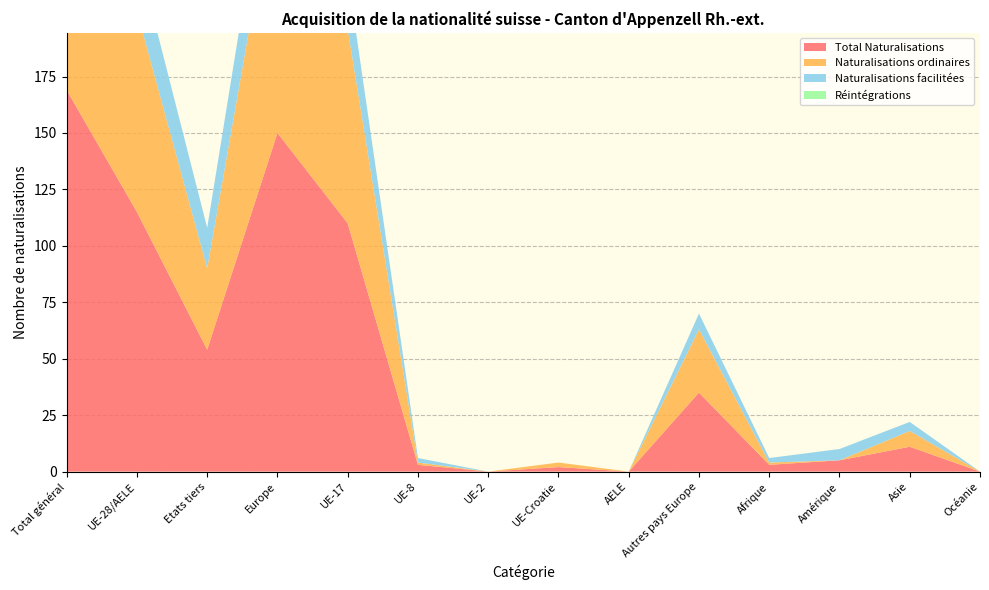

Reading left to right, extract all data points from this chart.

Total Naturalisations: 169	115	54	150	110	3	0	2	0	35	3	5	11	0
Naturalisations ordinaires: 125	89	36	117	86	1	0	2	0	28	1	0	7	0
Naturalisations facilitées: 44	26	18	33	24	2	0	0	0	7	2	5	4	0
Réintégrations: 0	0	0	0	0	0	0	0	0	0	0	0	0	0